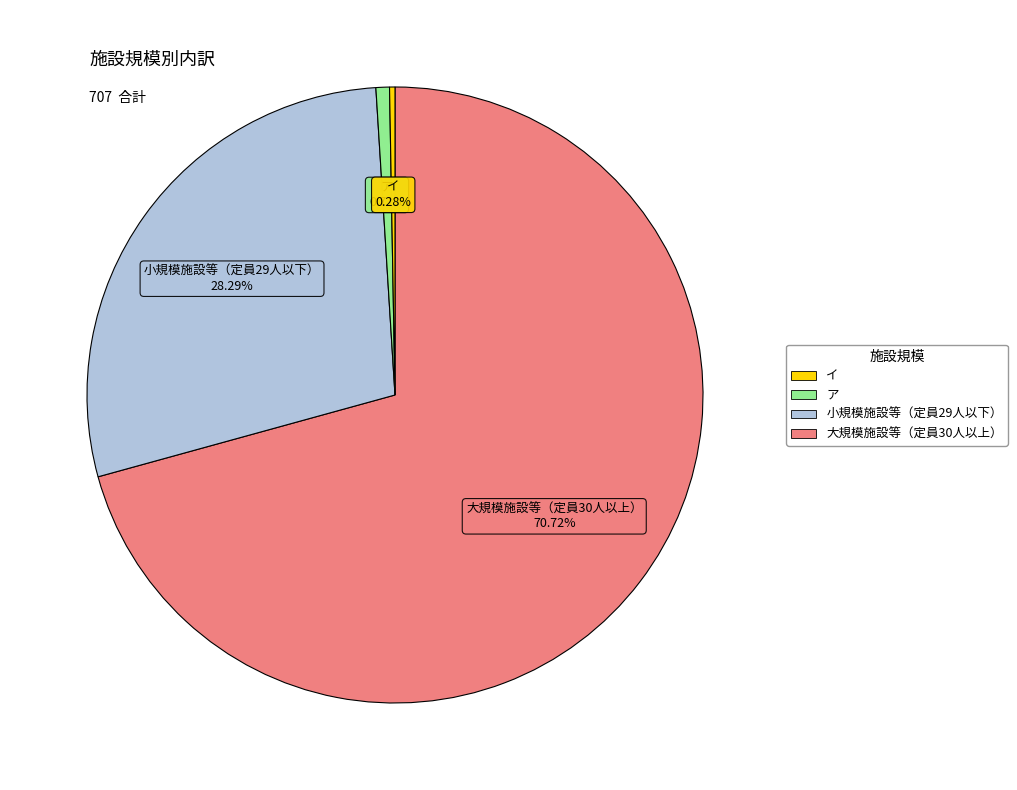

Count the number of slices in the pie.

4